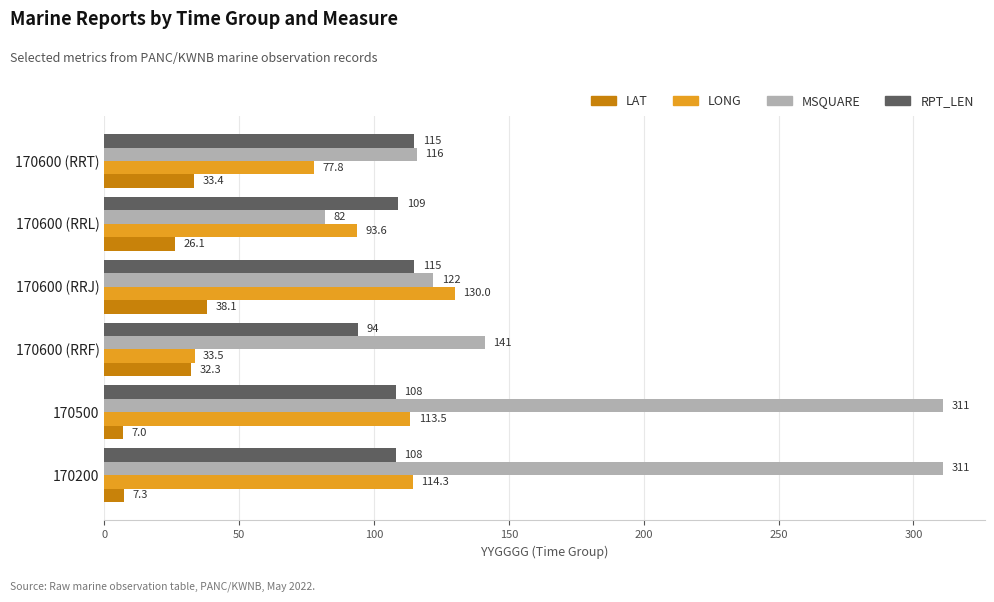

Where is LONG nearest to the value 81?

170600 (RRT)